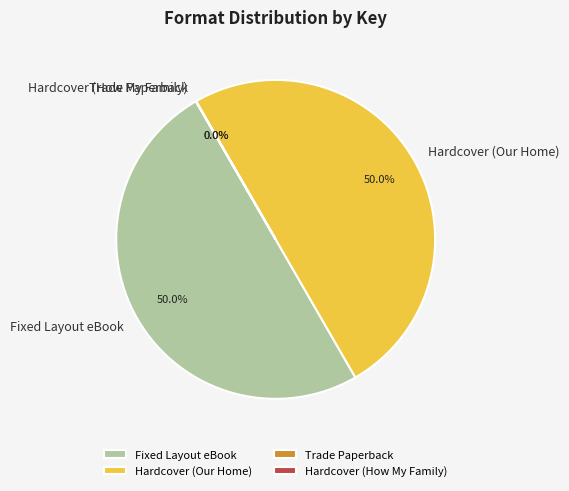

How much of the chart is everything except Fixed Layout eBook?

50.0%